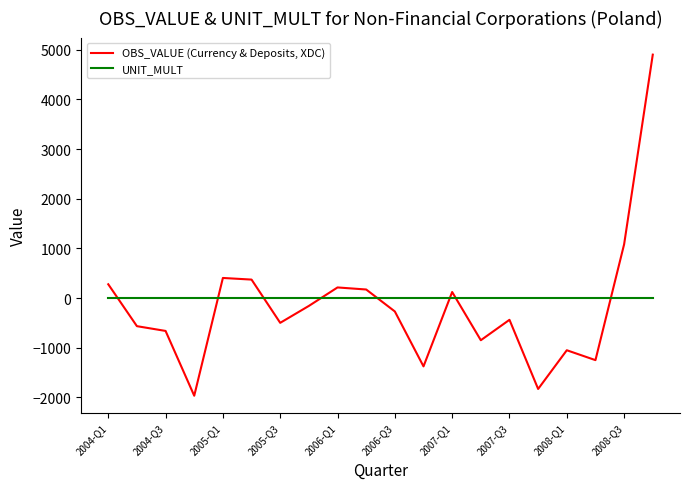

Which series has the widest spread of values?

OBS_VALUE (Currency & Deposits, XDC)